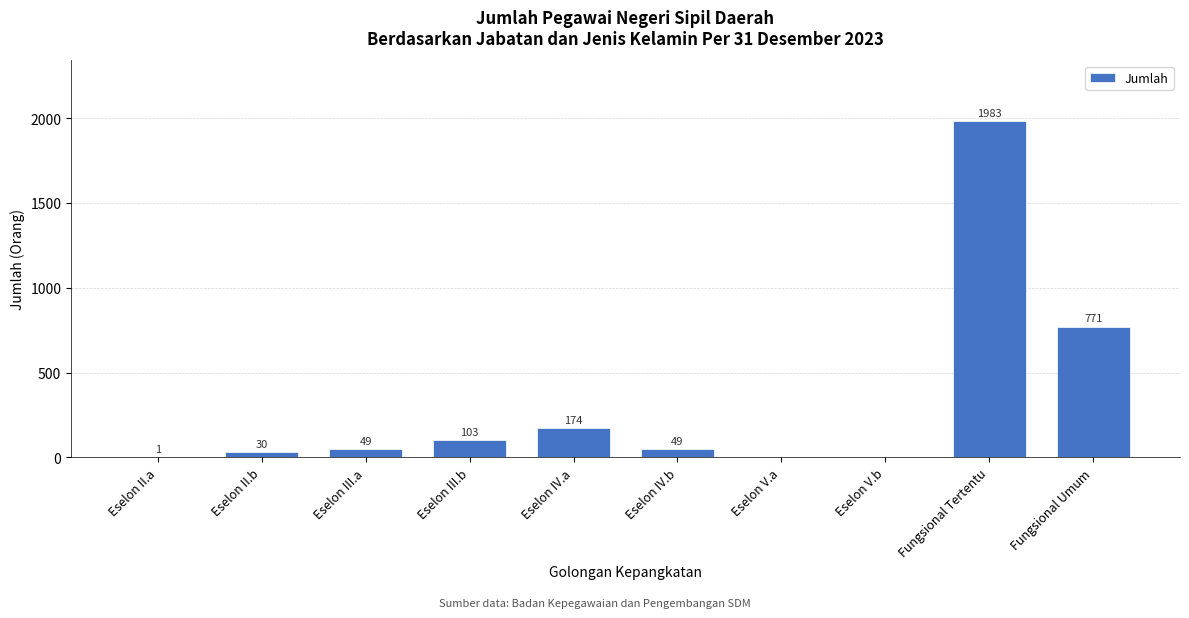

Reading left to right, what are all the values shown in this chart?

Eselon II.a=1	Eselon II.b=30	Eselon III.a=49	Eselon III.b=103	Eselon IV.a=174	Eselon IV.b=49	Eselon V.a=0	Eselon V.b=0	Fungsional Tertentu=1983	Fungsional Umum=771